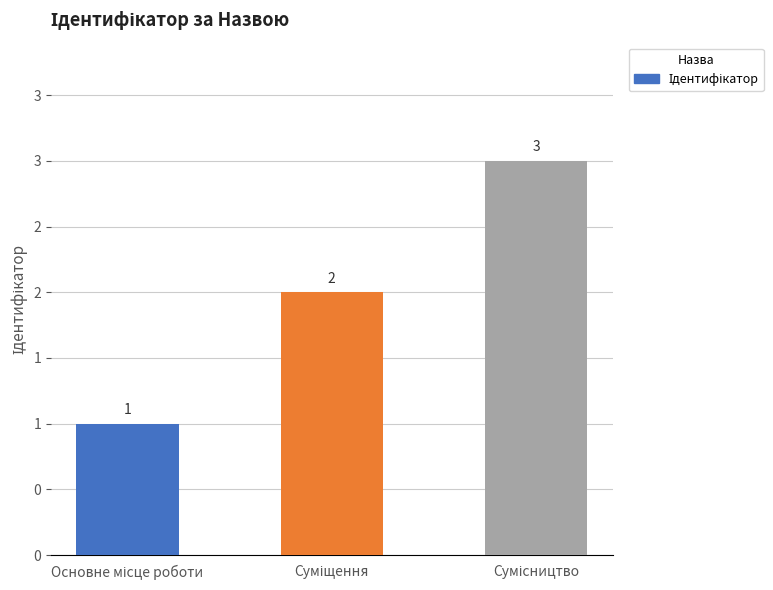

Rank the categories by value from lowest to highest.

Основне місце роботи, Суміщення, Сумісництво